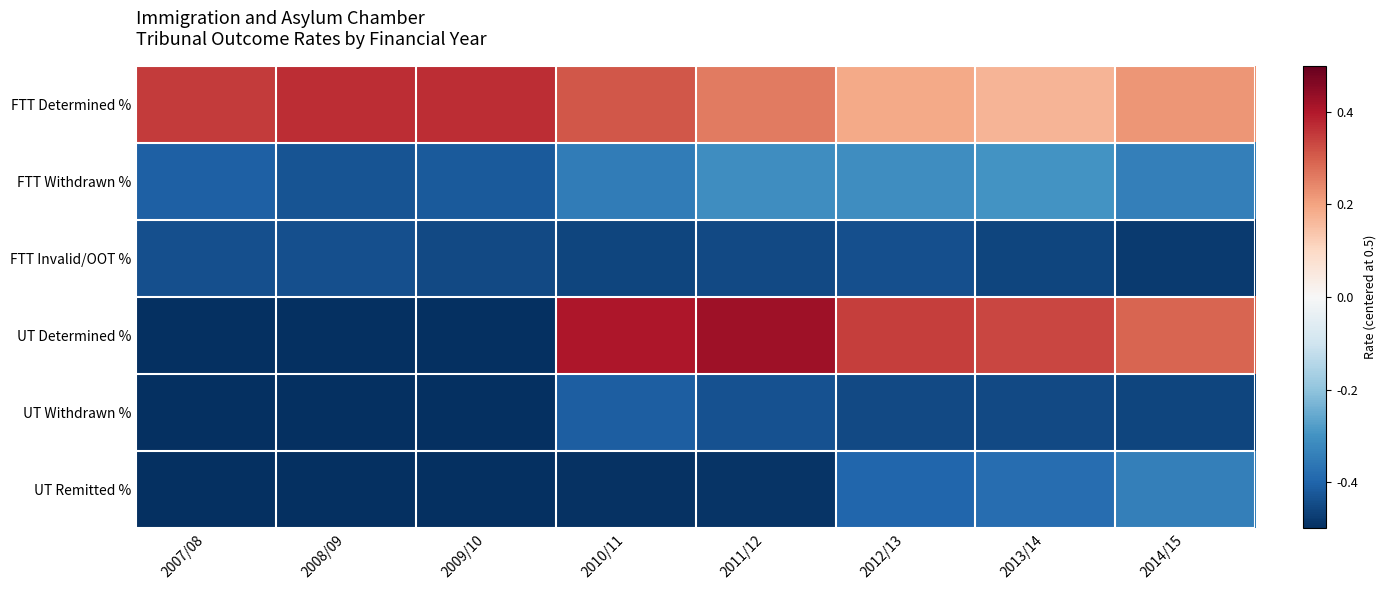

Between 2009/10 and 2011/12, which is larger?

2009/10